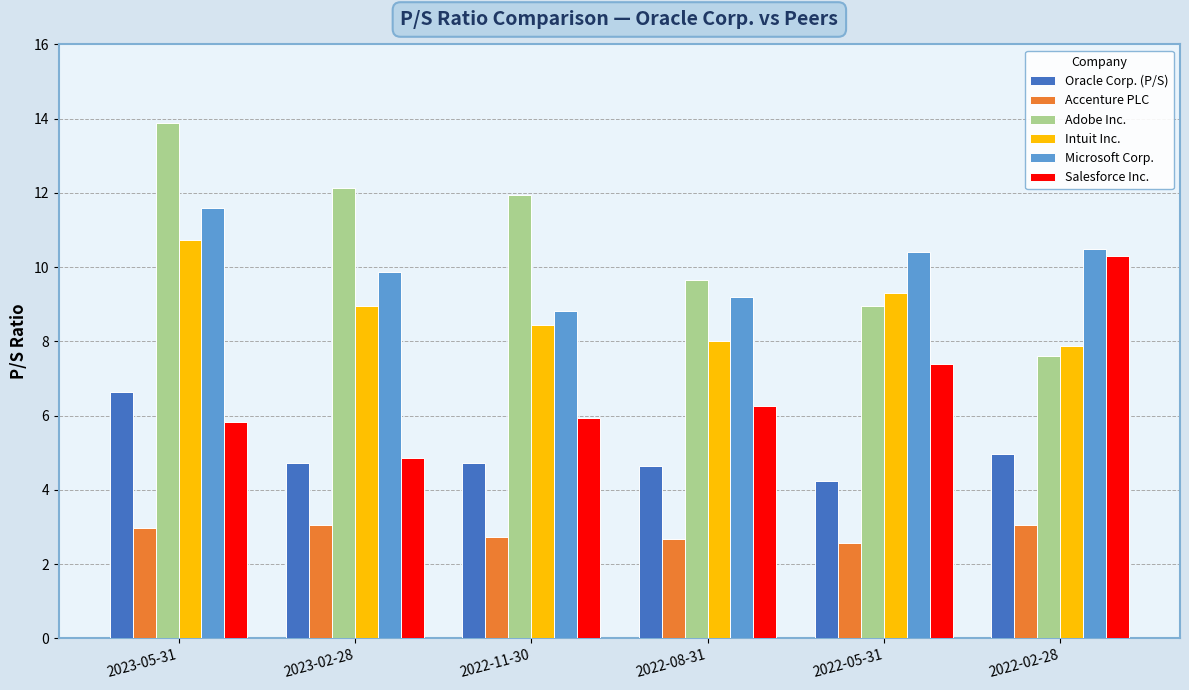

What is the sum of all Accenture PLC values?

17.0